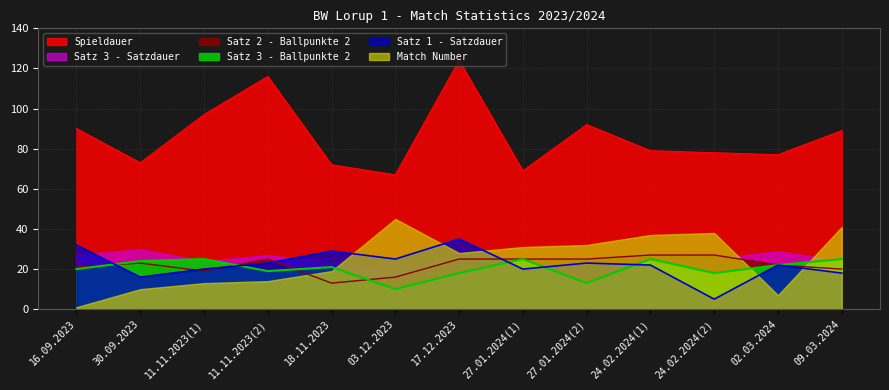

What is the sum of all Satz 2 - Ballpunkte 2 values?

288